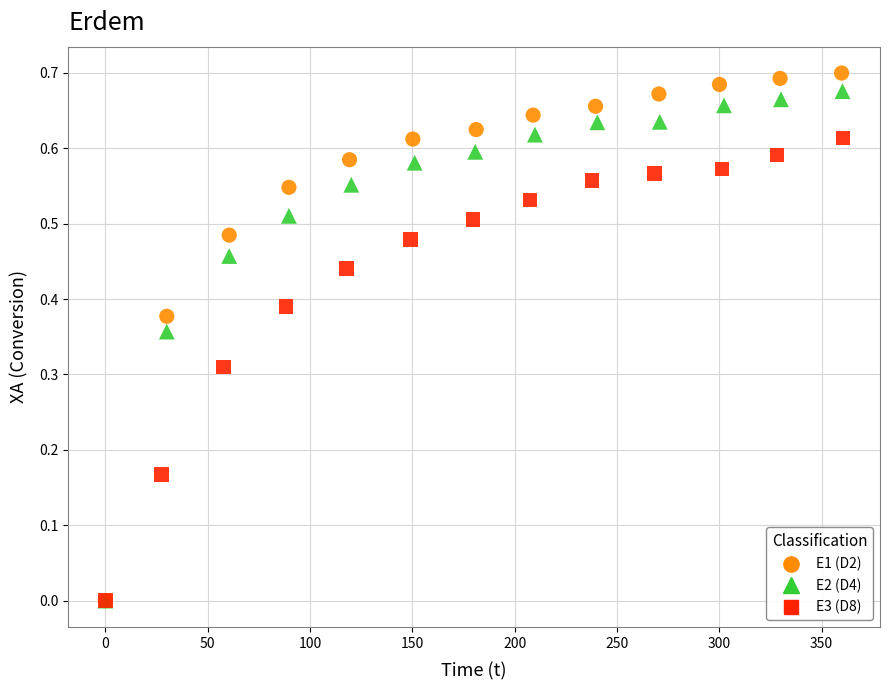

What are all the series names shown in the legend?

E1 (D2), E2 (D4), E3 (D8)